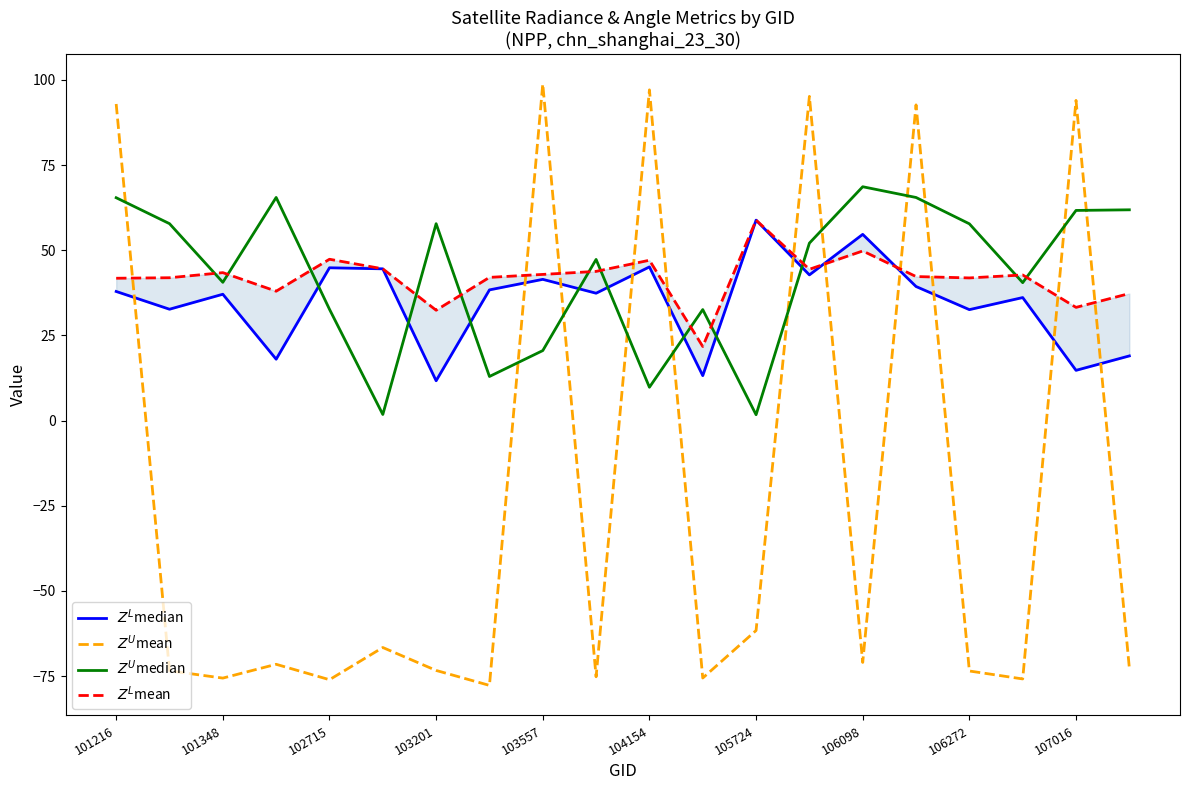

Which series has the largest total across all categories?

$Z^U$median